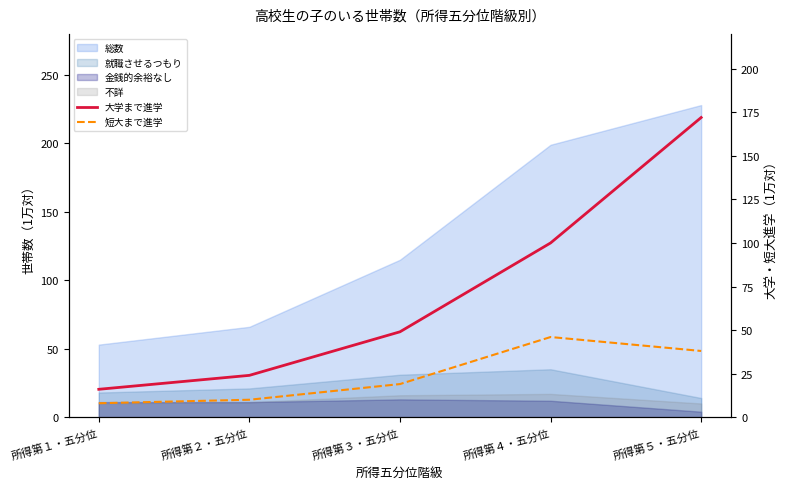

What value does the 短大まで進学 series have at 所得第１・五分位?

8